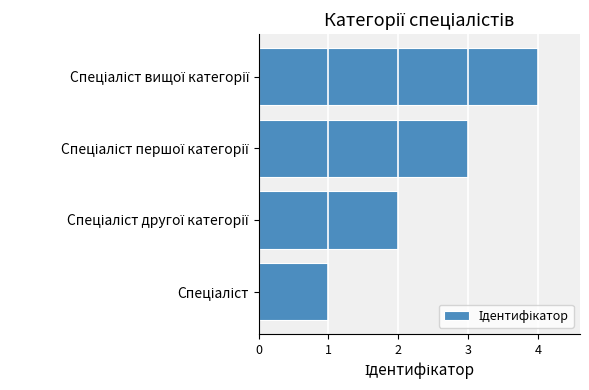

What is the sum of all values?

10